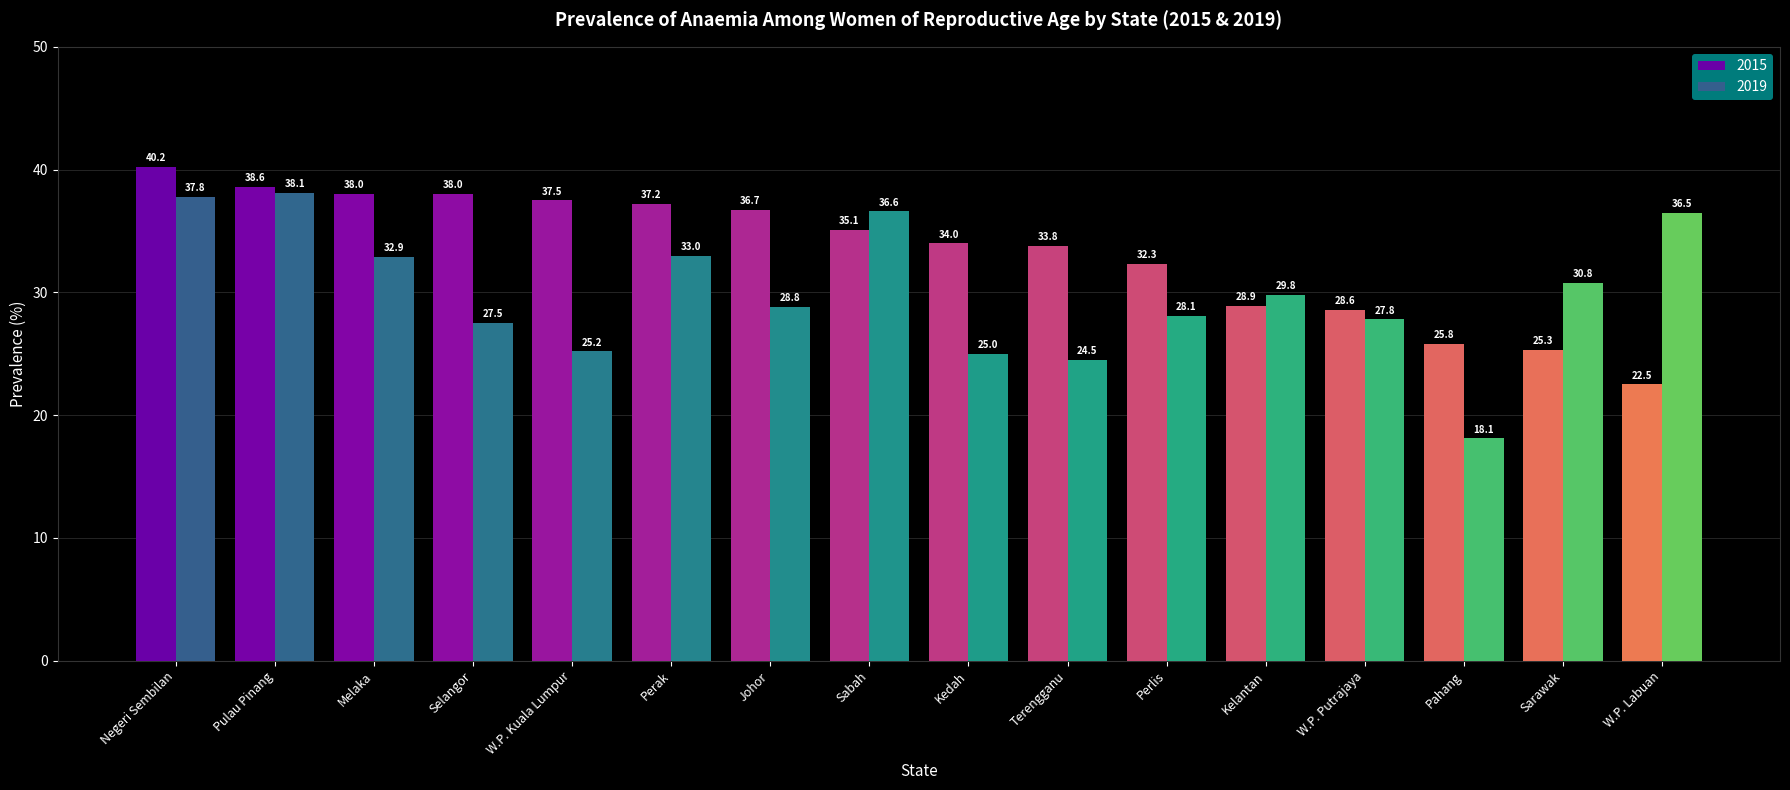

At which category is the sum across all series the highest?

Negeri Sembilan